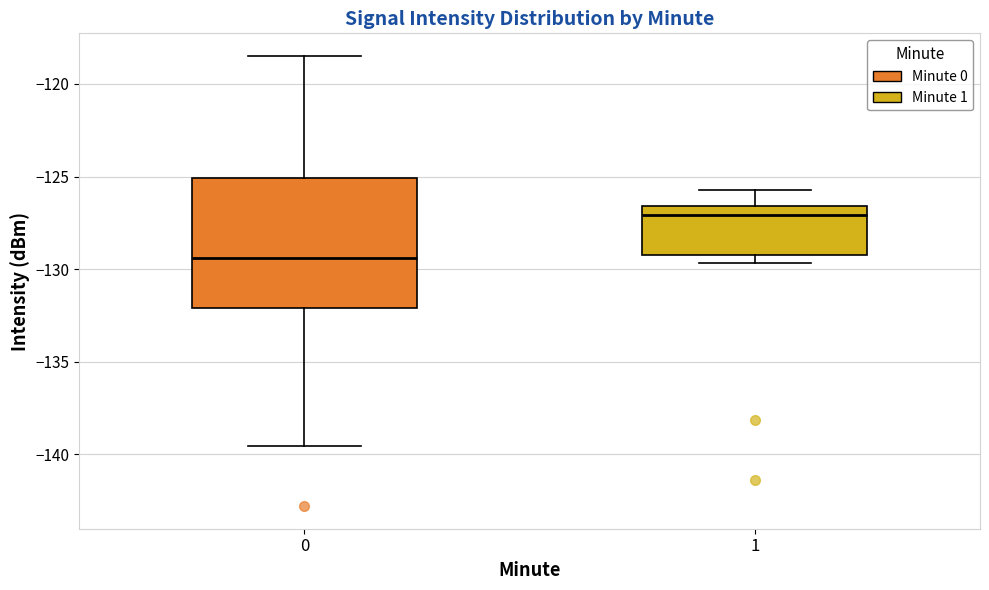

Which box is the tallest, from its lower edge to its upper edge?

0